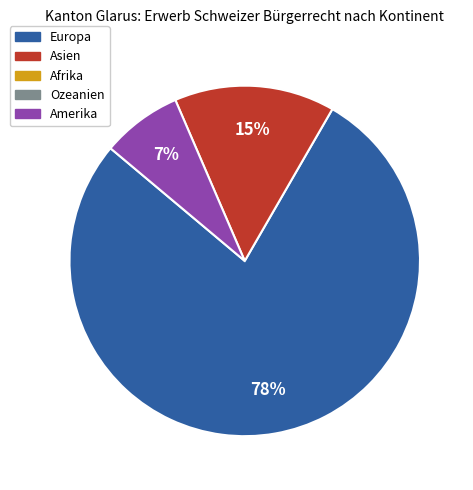

Does any single category account for the majority?

Yes